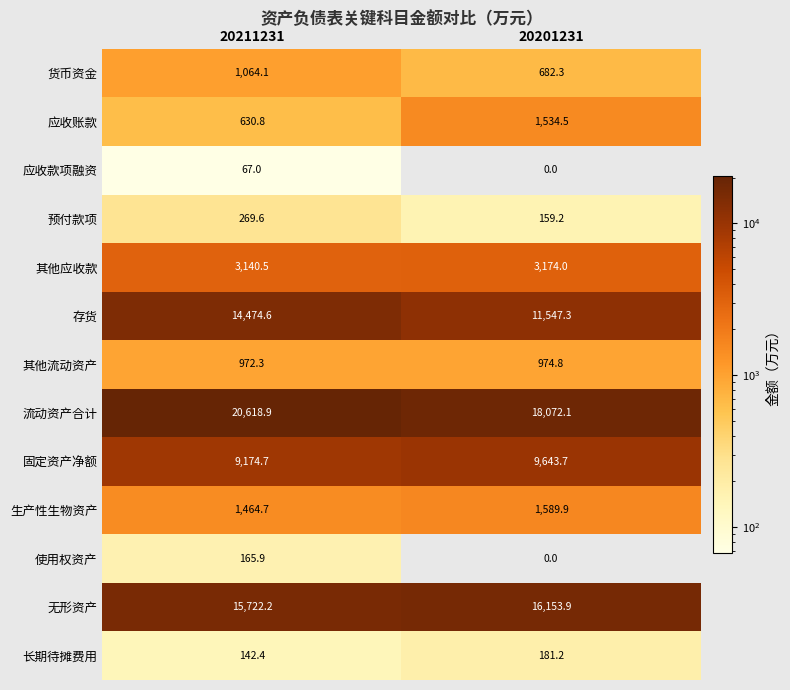

Which label corresponds to the smallest value in the chart?

20201231